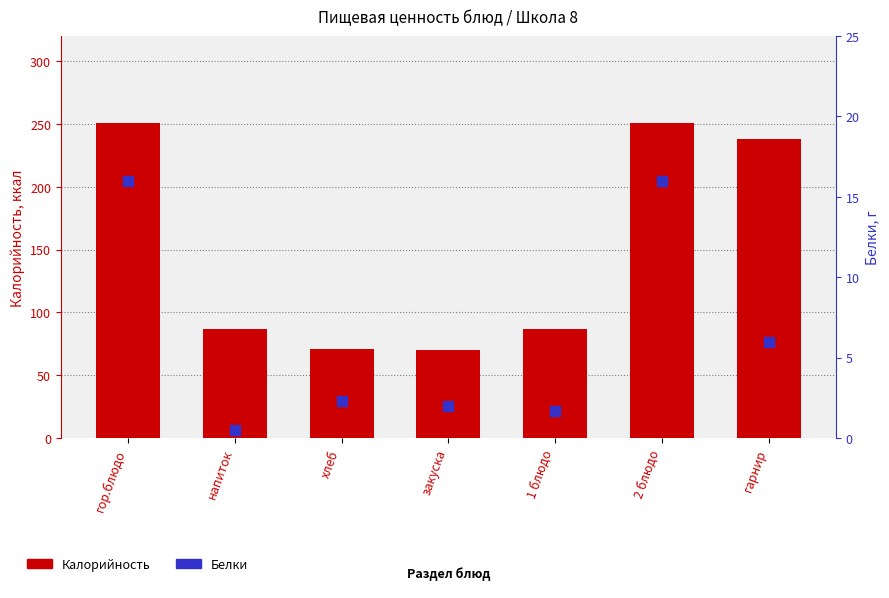

What is the total value across all series at закуска?

72.4